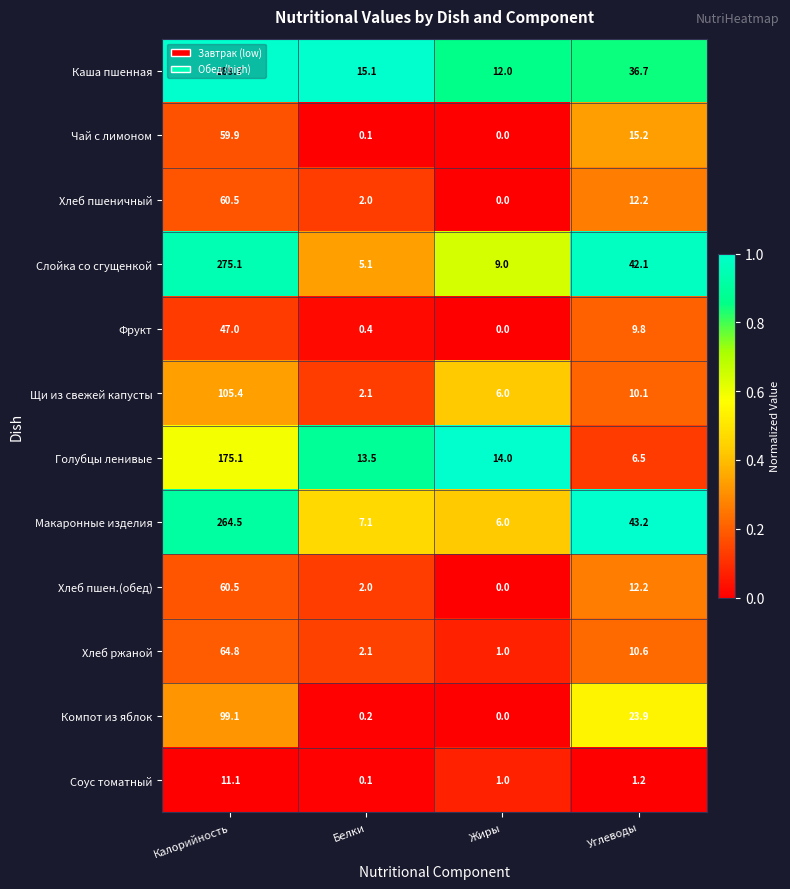

Where is Щи из свежей капусты nearest to the value 53?

Углеводы